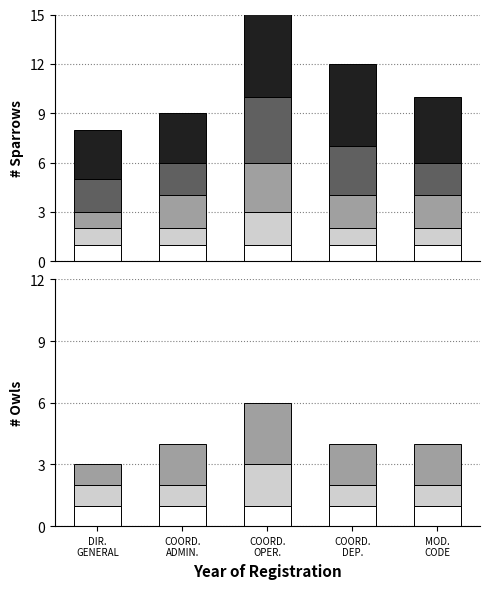

The Nivel 4 series shows 4 at COORD.
OPER.. True or false?

True